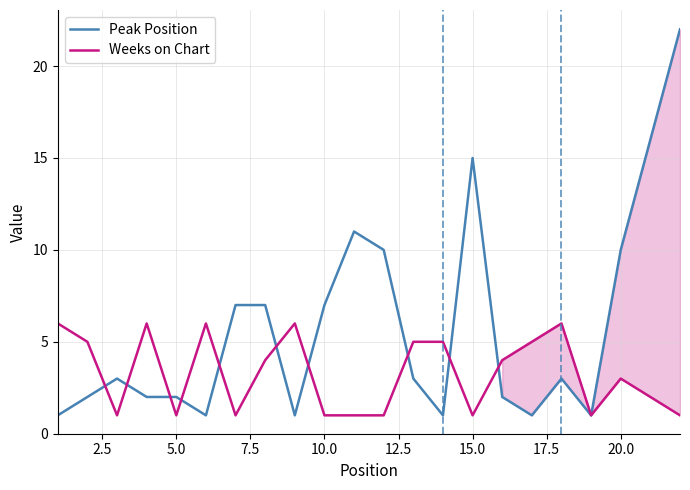

List the series in order of their overall mean, lowest first.

Weeks on Chart, Peak Position